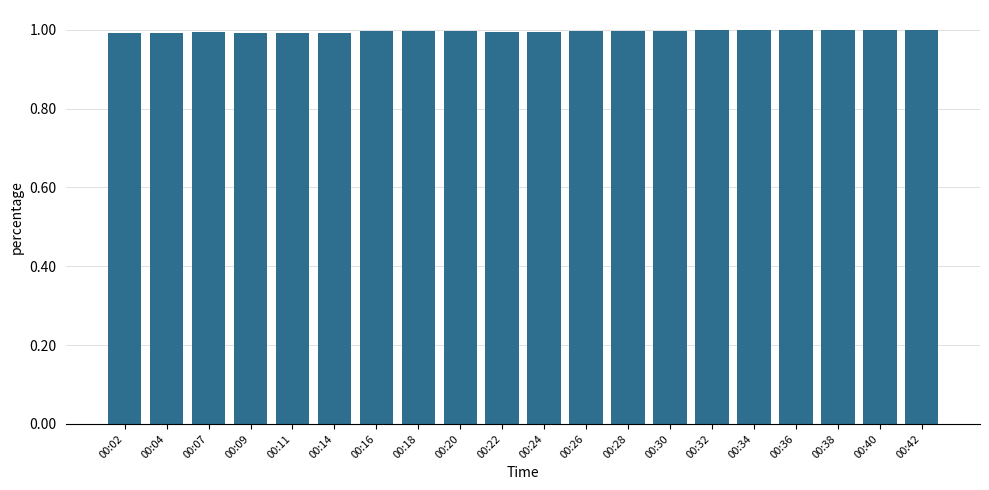

Does the chart contain any negative values?

No